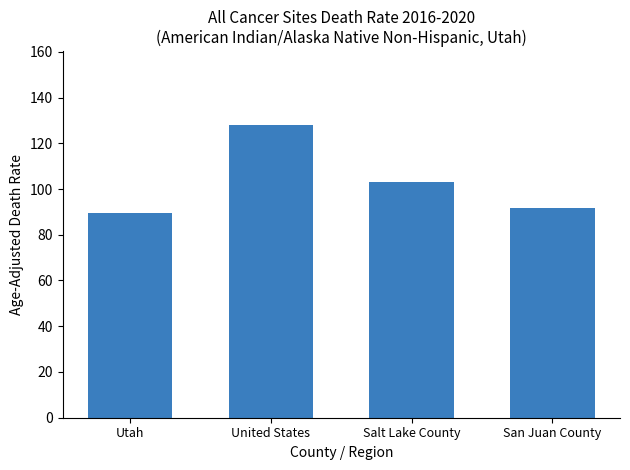

What is the label of the 4th bar from the left?

San Juan County